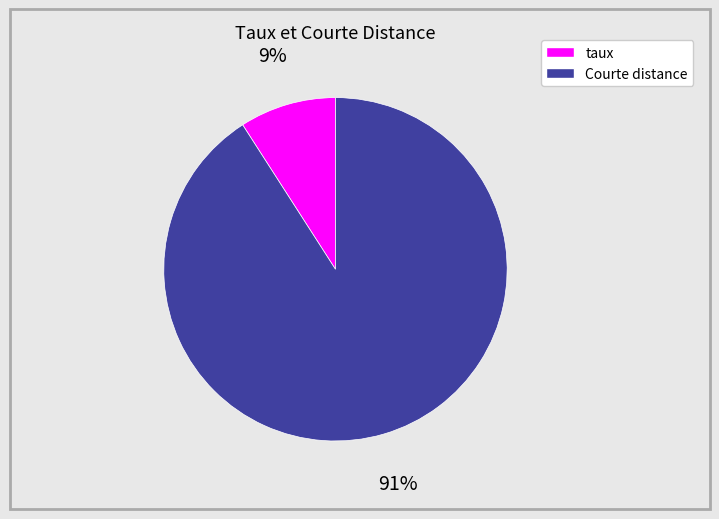

To the nearest percent, what portion does taux represent?

9%